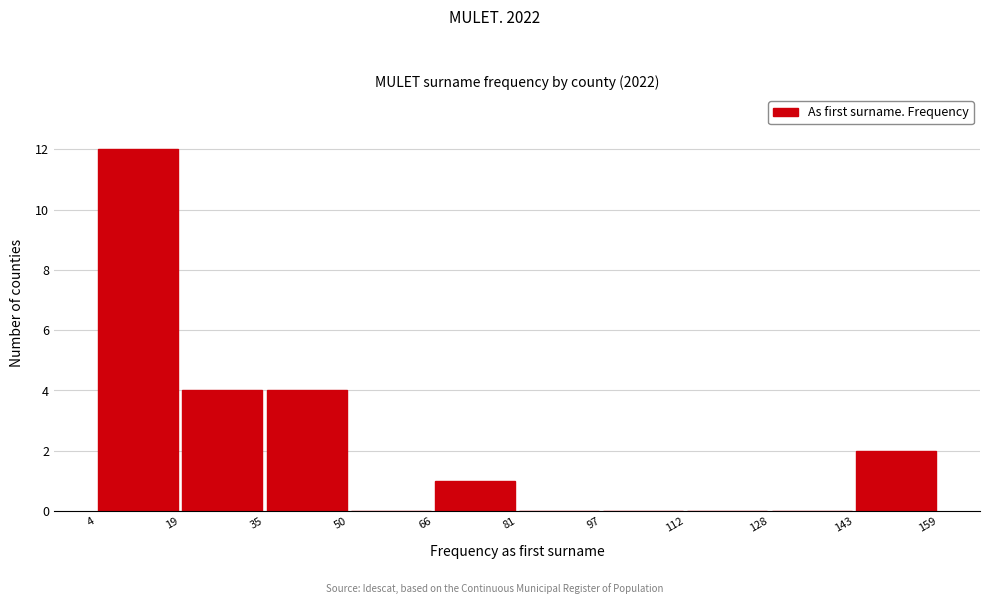

Reading left to right, list every bar in this chart as the range it spans on the x-axis followed by its height. The values are not printed on the chart, so give them approximately, as read against the axis.

4 to 19: 12
19 to 35: 4
35 to 50: 4
50 to 66: 0
66 to 81: 1
81 to 97: 0
97 to 112: 0
112 to 128: 0
128 to 143: 0
143 to 159: 2